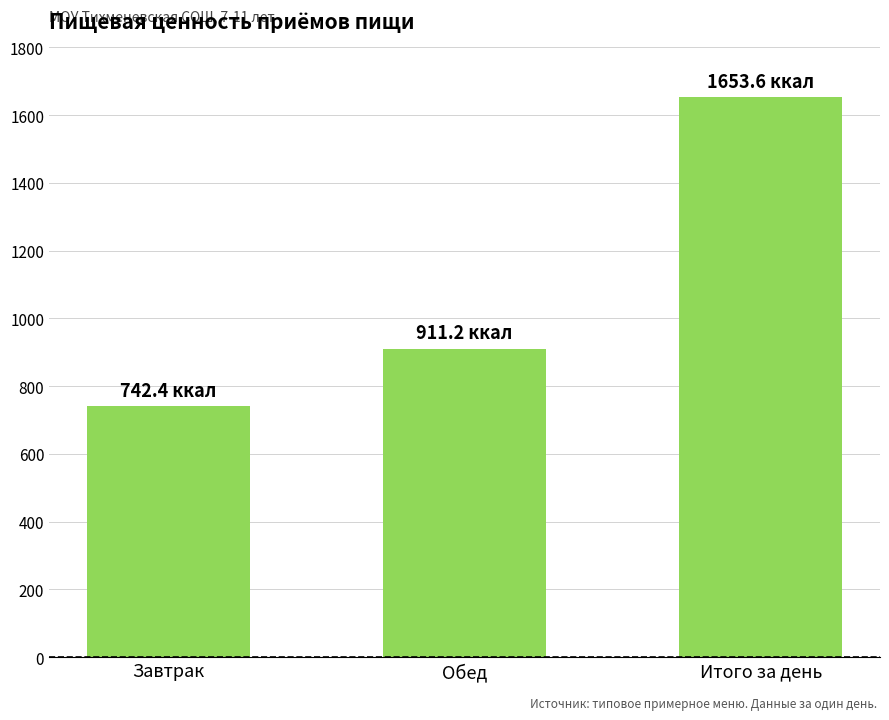

What is the label of the 3rd bar from the right?

Завтрак